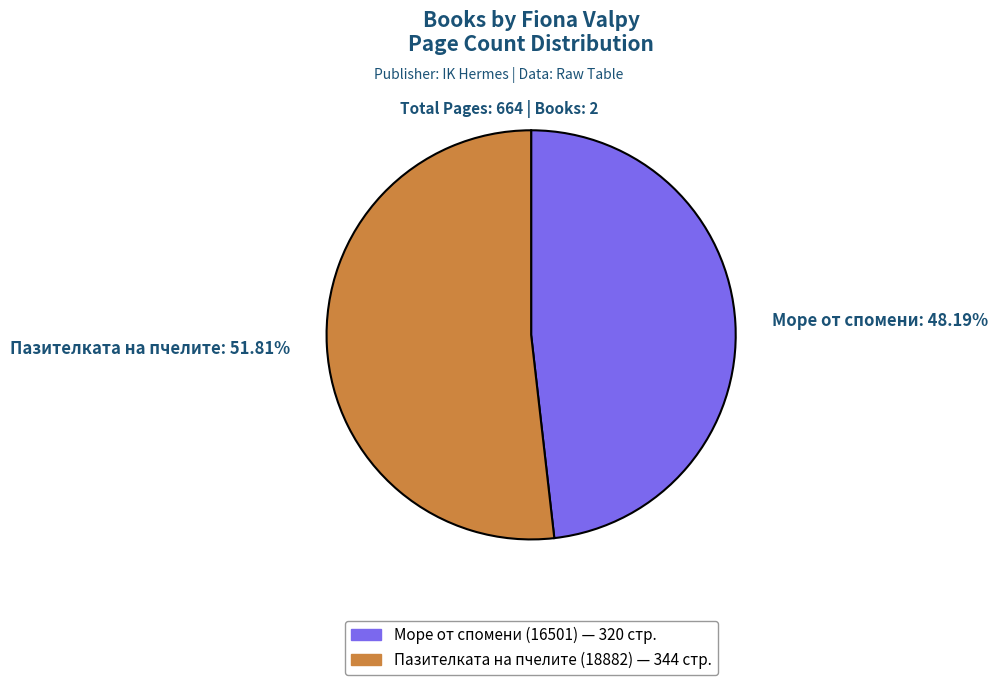

Which slice is the smallest?

Море от спомени: 48.19%